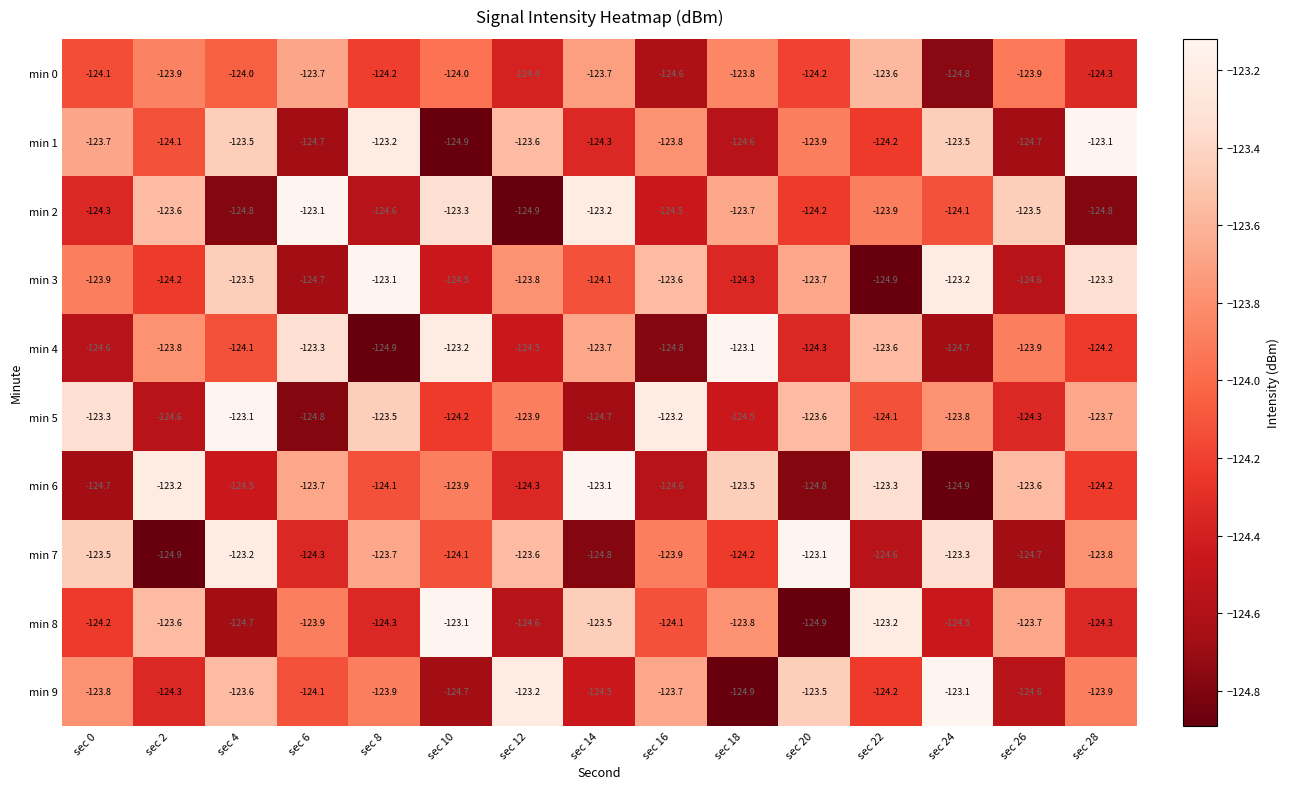

Read the min 9 value at sec 14.

-124.5